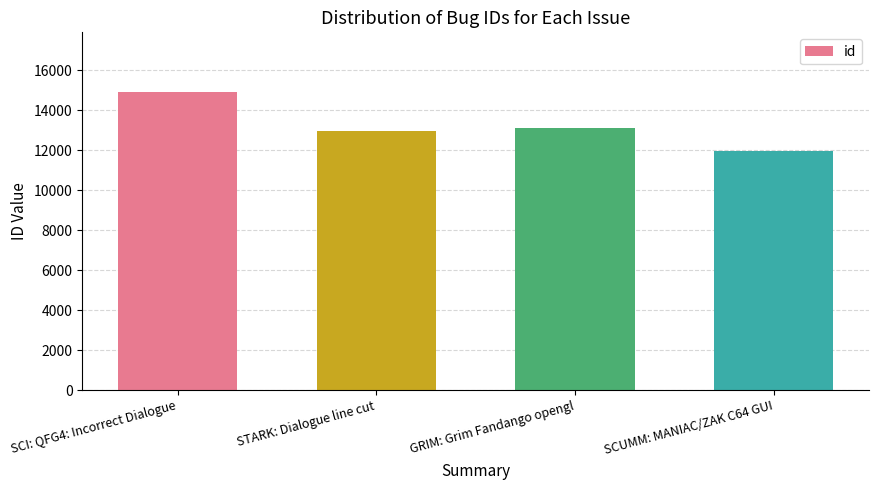

How many values are below 13125?

2